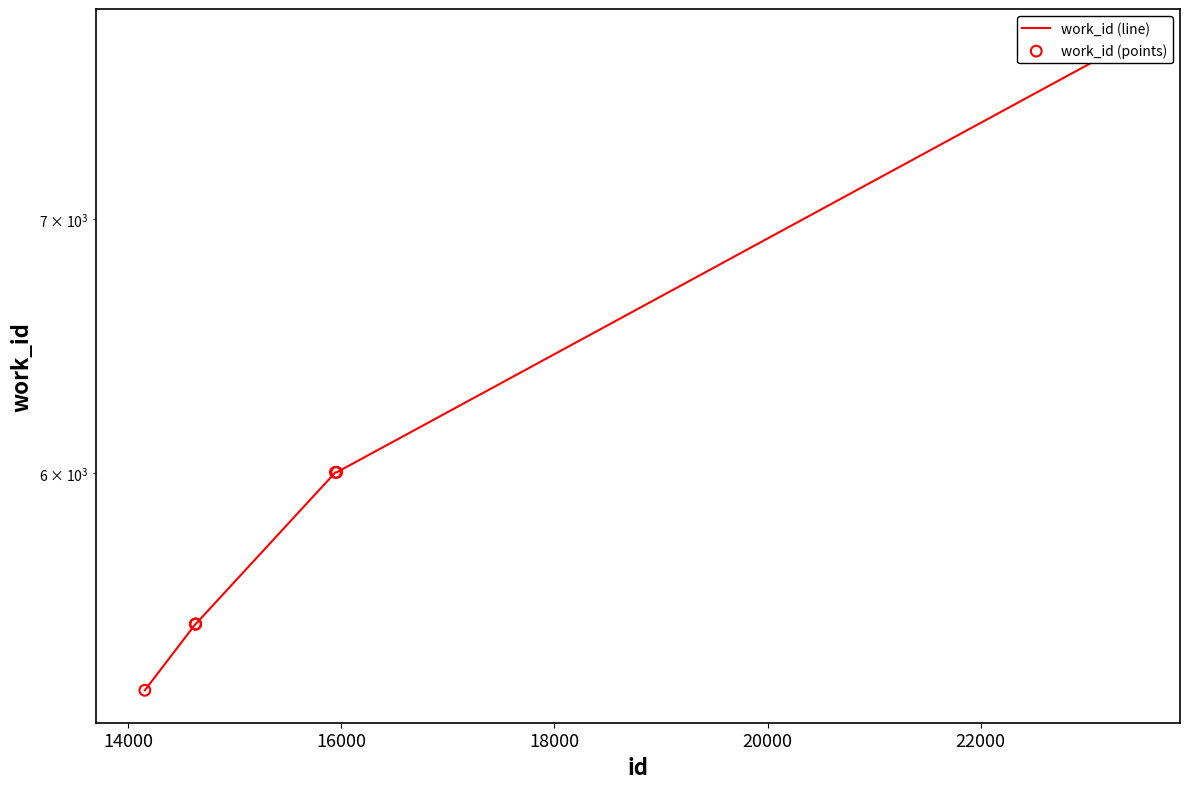

At how many categories does at least one series exceed 7652?

1